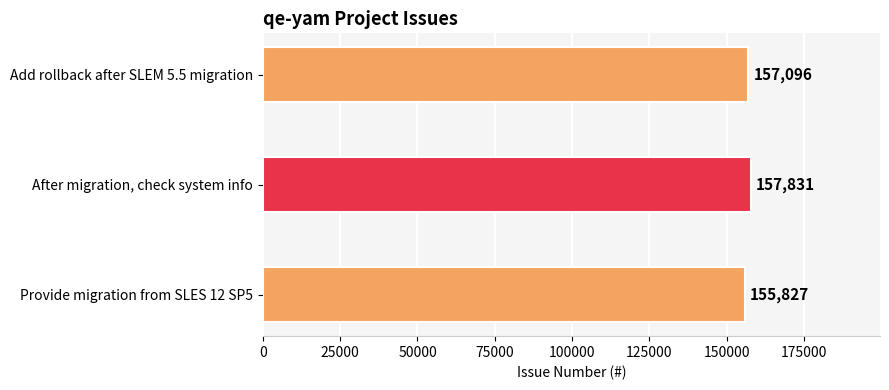

At which category does the chart reach its minimum across all series?

Provide migration from SLES 12 SP5